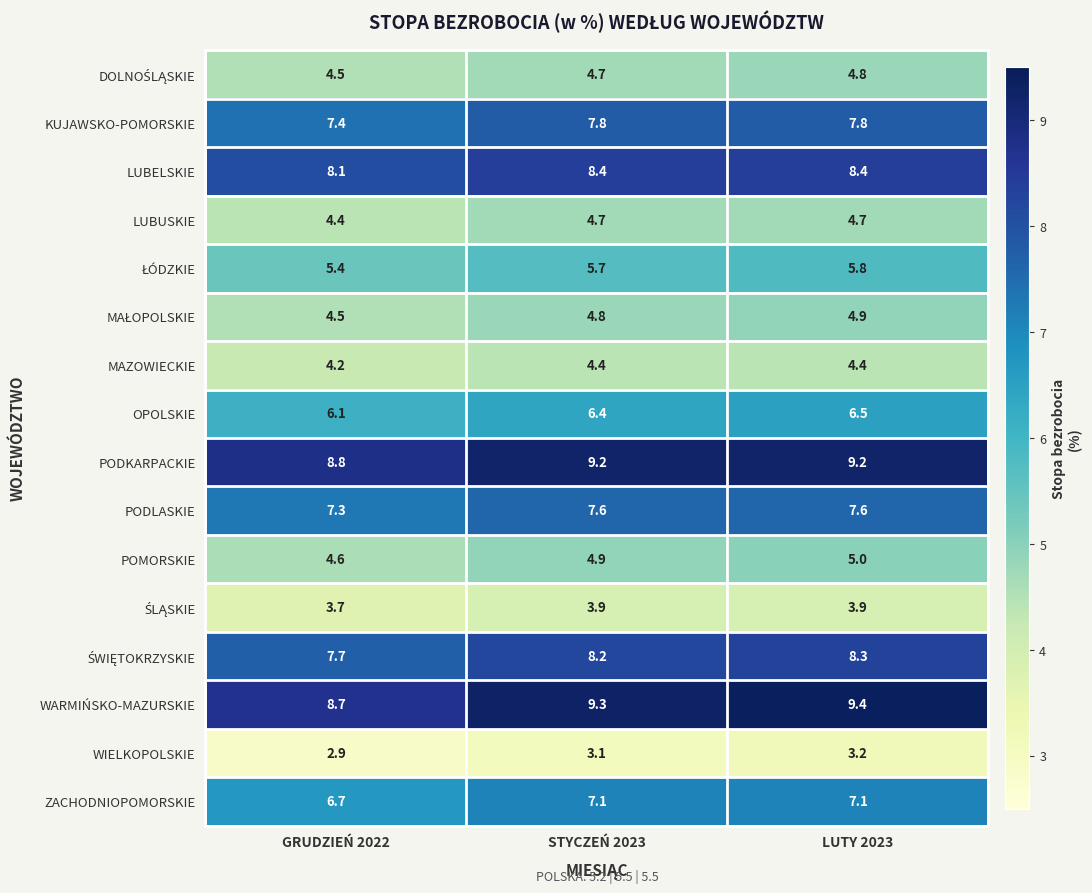

At which label is PODLASKIE closest to 7?

GRUDZIEŃ 2022